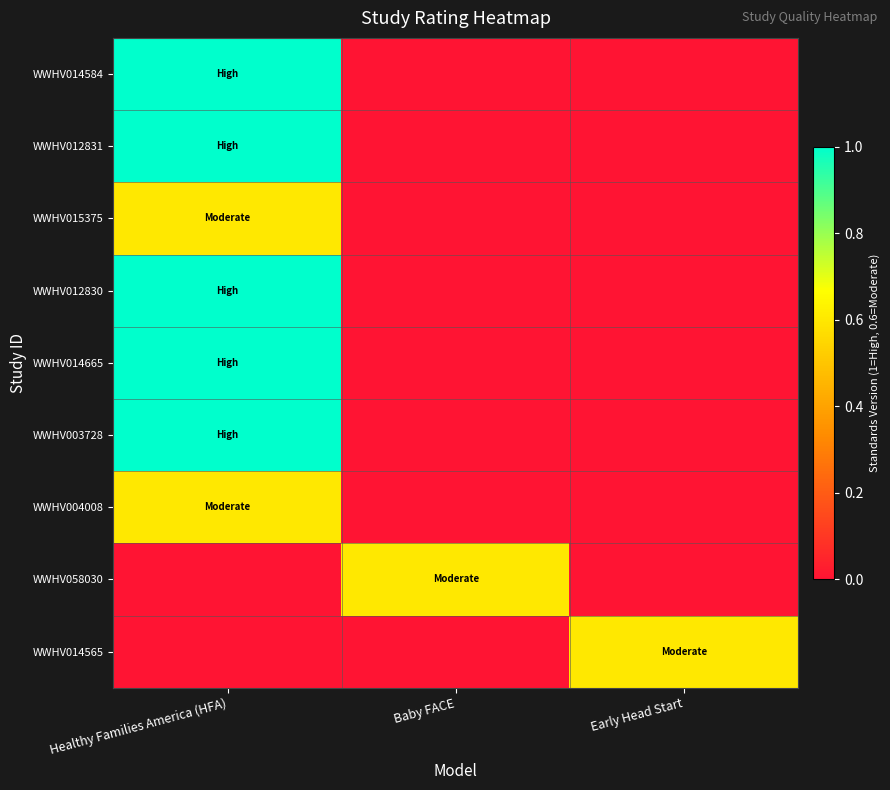

What is the total value across all series at Early Head Start?

0.6